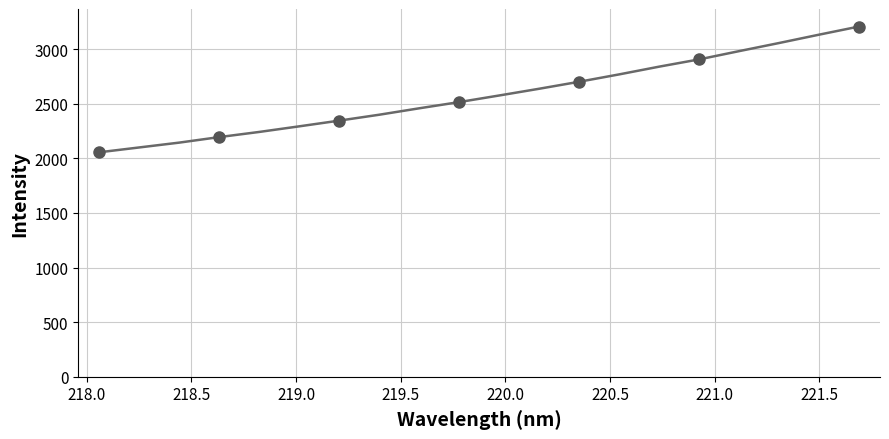

What is the difference between the maximum and minimum values?

1151.8